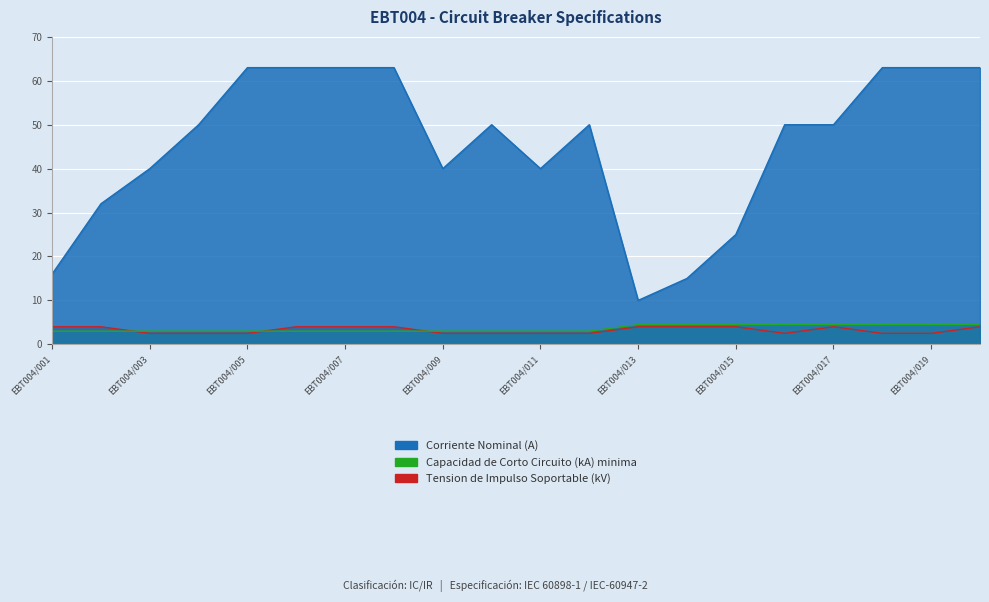

Which series changed the most between EBT004/003 and EBT004/010?

Corriente Nominal (A)